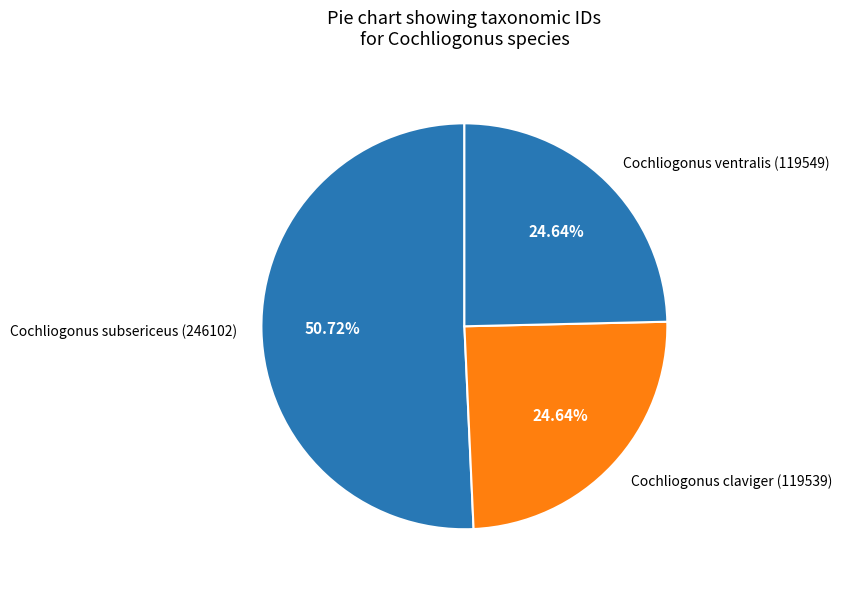

The Cochliogonus subsericeus slice represents 42% of the pie. True or false?

False